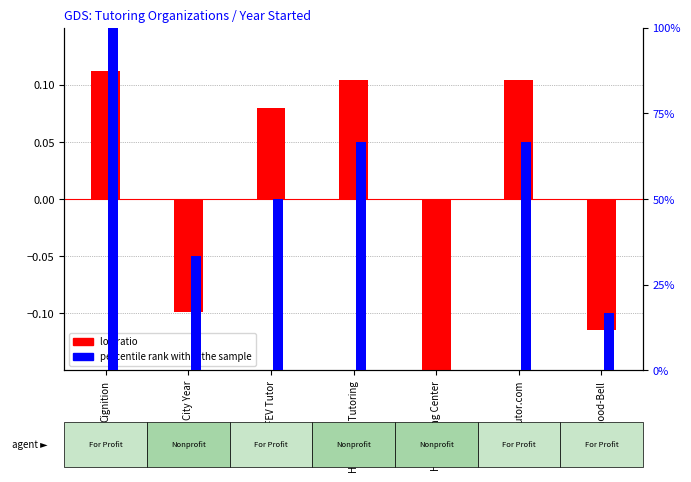

What is the maximum value shown in the chart?

100.0